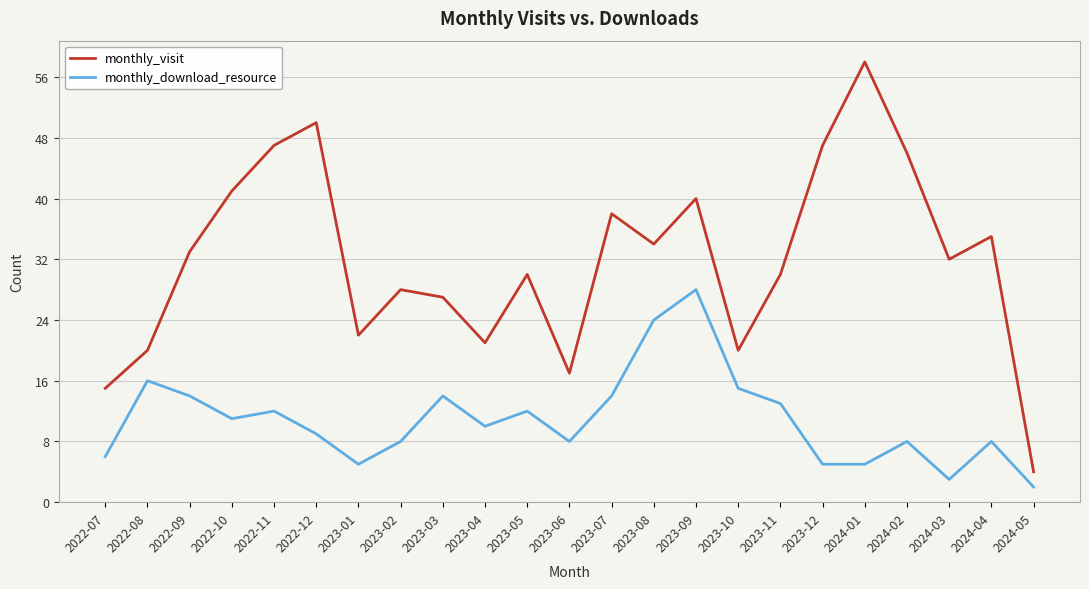

Does the chart display data point markers on the line(s)?

No